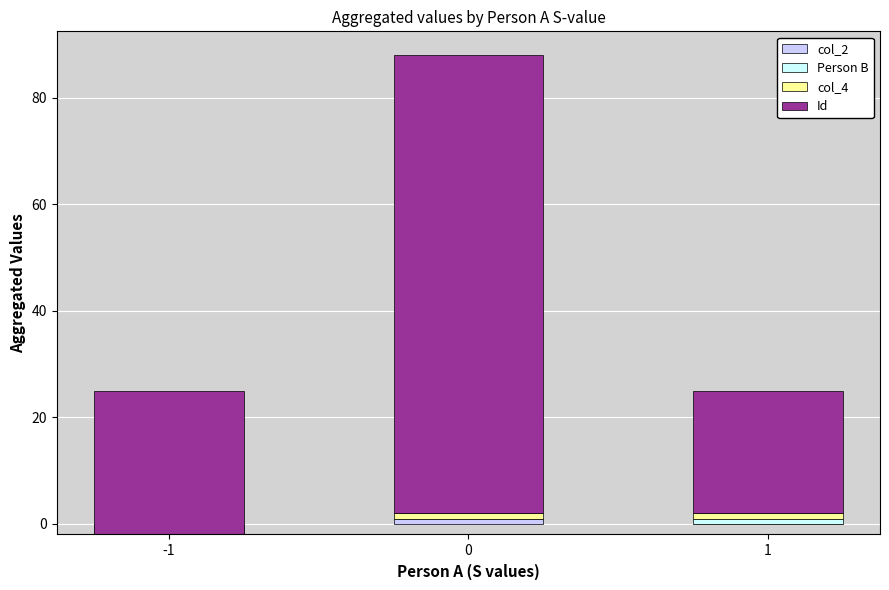

Count the Person B values in the range -1 to 1.

3